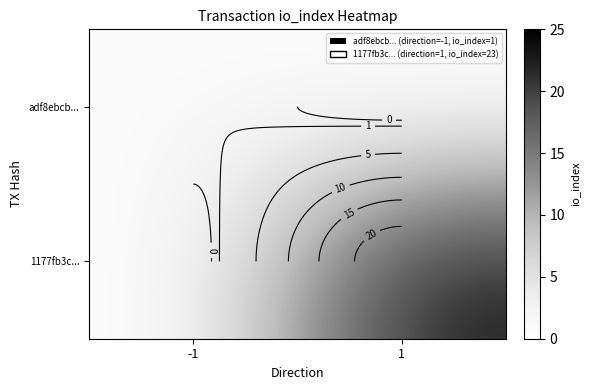

True or false: 1177fb3c... has a value of 34 at 1.

False